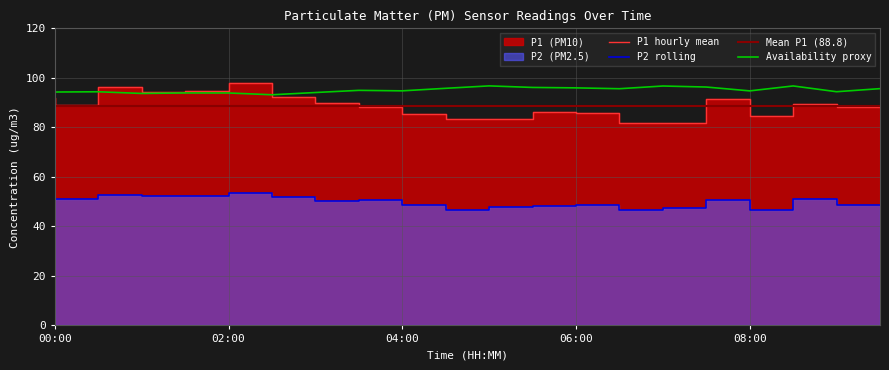

What is the smallest value displayed?

46.5